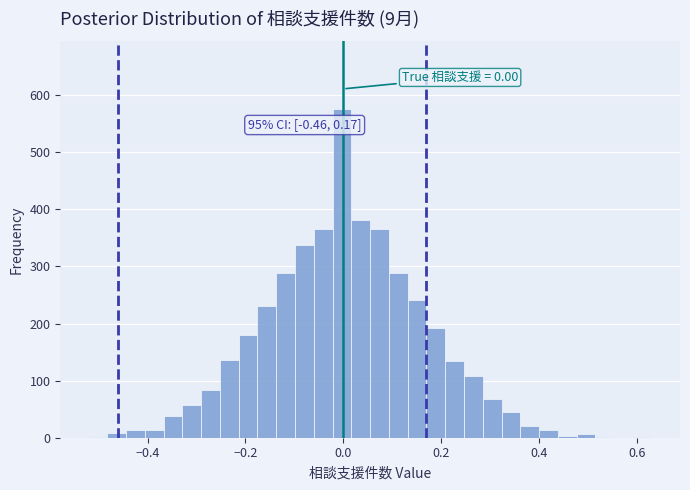

Around what value on the x-axis is the tallest bar? Give the approximate position of its centre, as read against the axis.

0.00